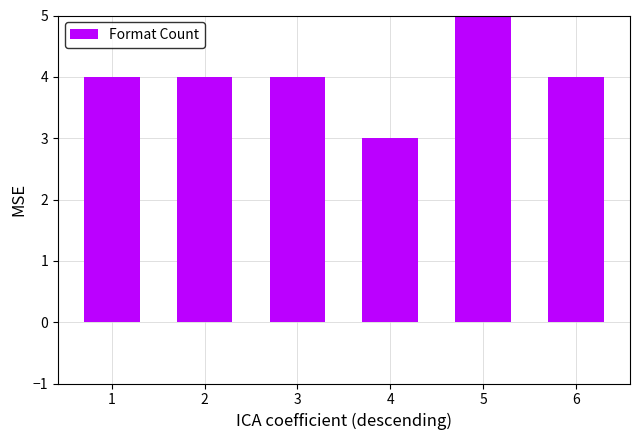

What is the value of the 5th bar from the left?

5